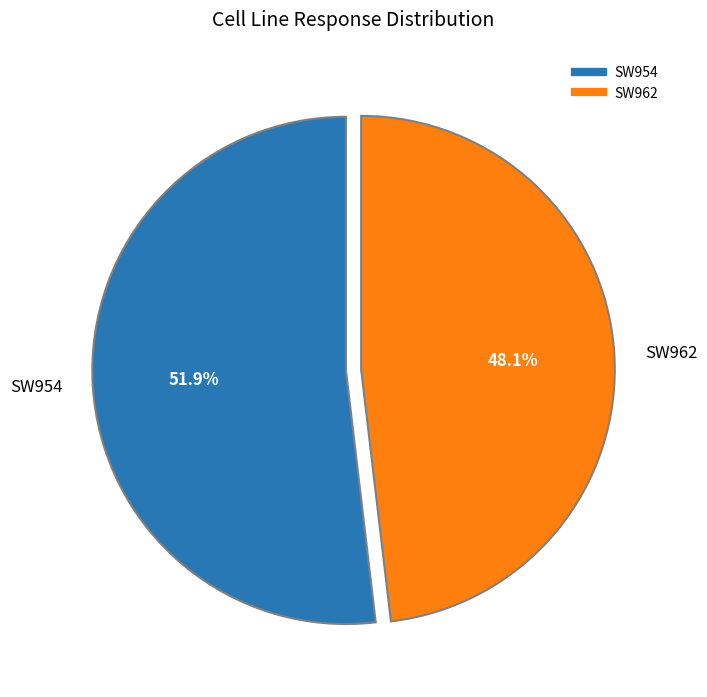

Which has a higher value, SW962 or SW954?

SW954